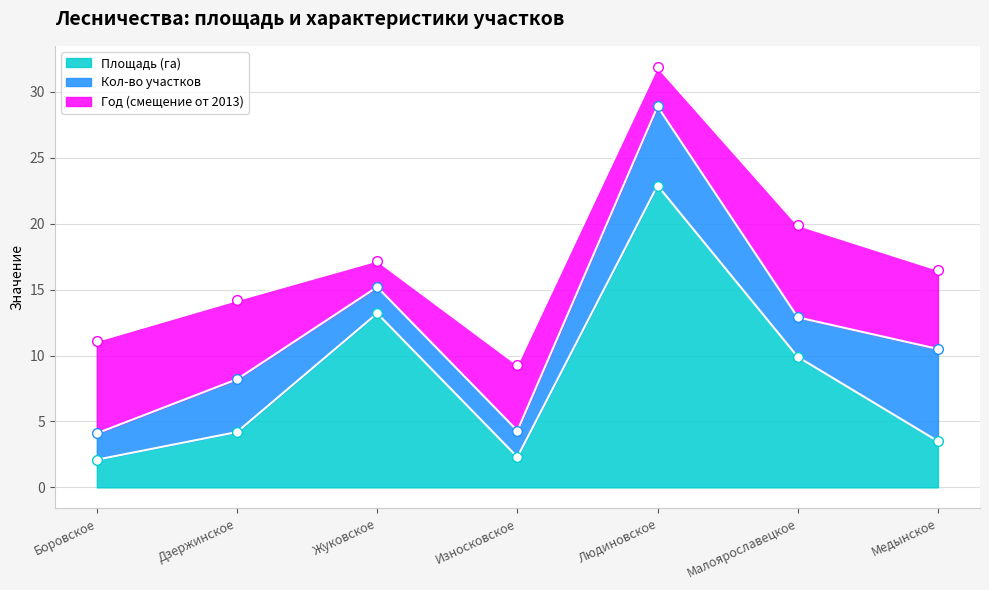

Reading right to left, list all the values displayed in this chart.

Площадь (га): Медынское=3.5	Малоярославецкое=9.9	Людиновское=22.9	Износковское=2.3	Жуковское=13.2	Дзержинское=4.2	Боровское=2.1
Кол-во участков: Медынское=7.0	Малоярославецкое=3.0	Людиновское=6.0	Износковское=2.0	Жуковское=2.0	Дзержинское=4.0	Боровское=2.0
Год (смещение от 2013): Медынское=6.0	Малоярославецкое=7.0	Людиновское=3.0	Износковское=5.0	Жуковское=2.0	Дзержинское=6.0	Боровское=7.0